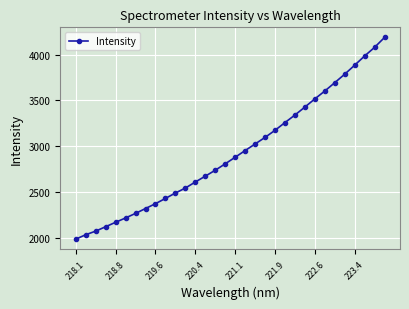

What is the maximum value shown in the chart?

4187.8